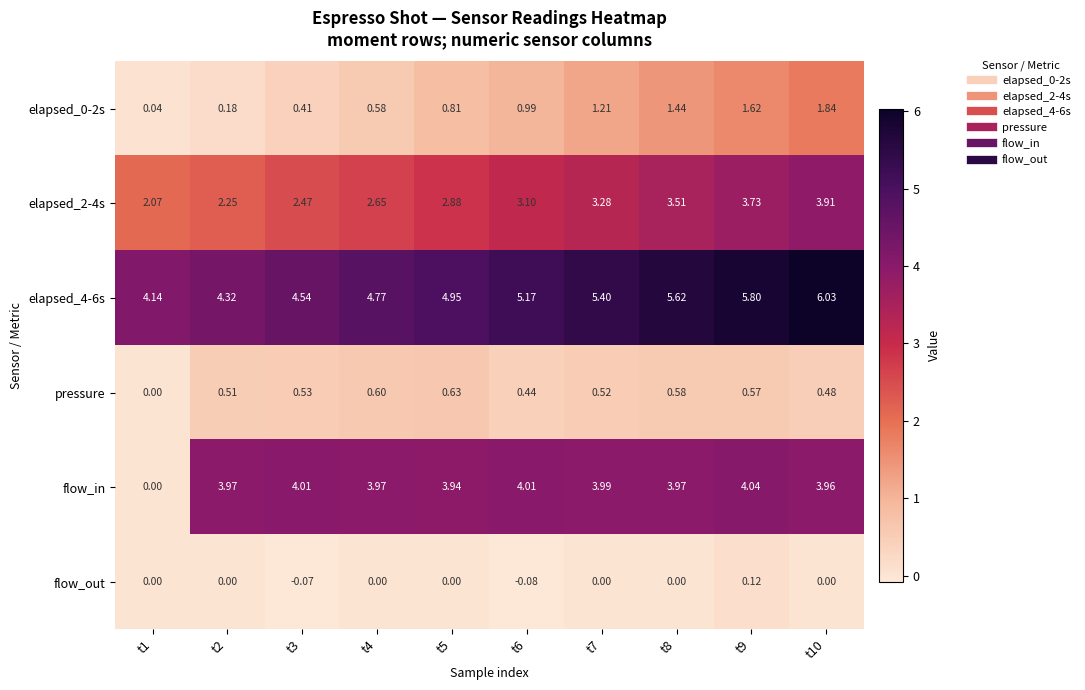

Between t1 and t9, which series saw the biggest shift?

flow_in